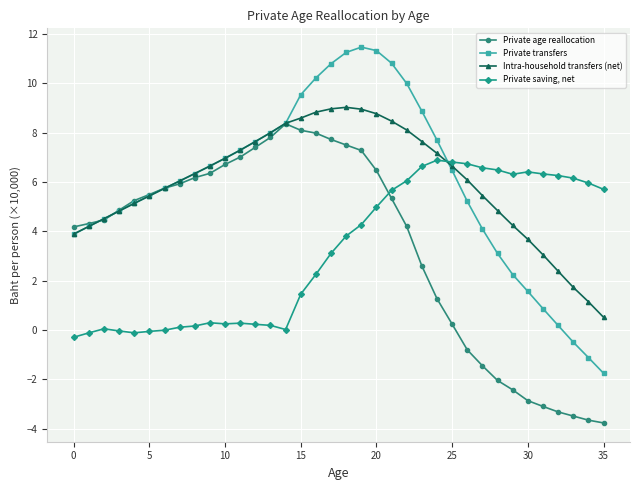

Which series has the widest spread of values?

Private transfers